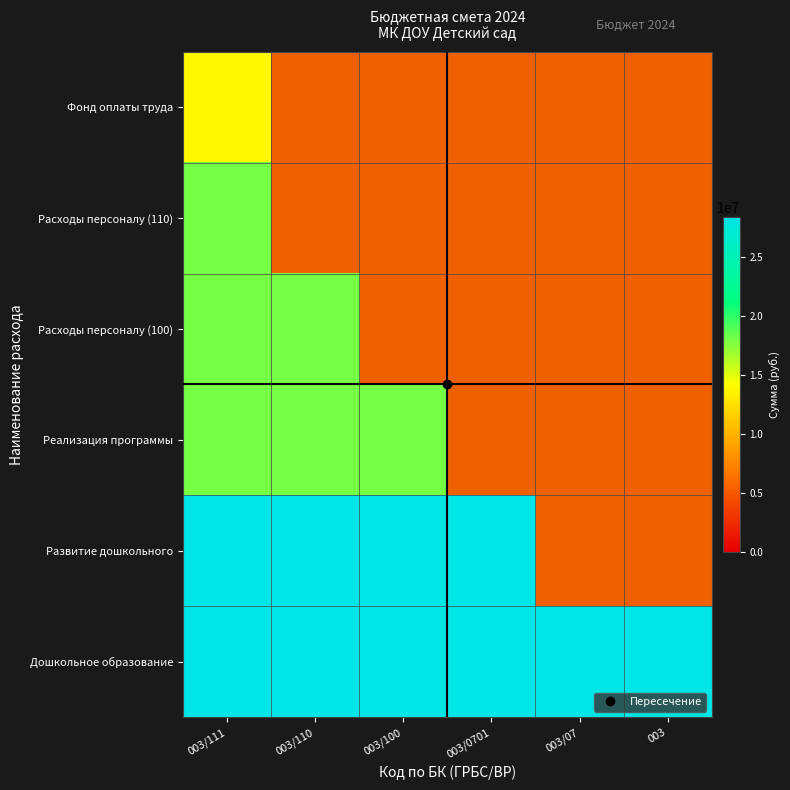

Is it true that Дошкольное образование equals 14187109.5 at 003/100?

False